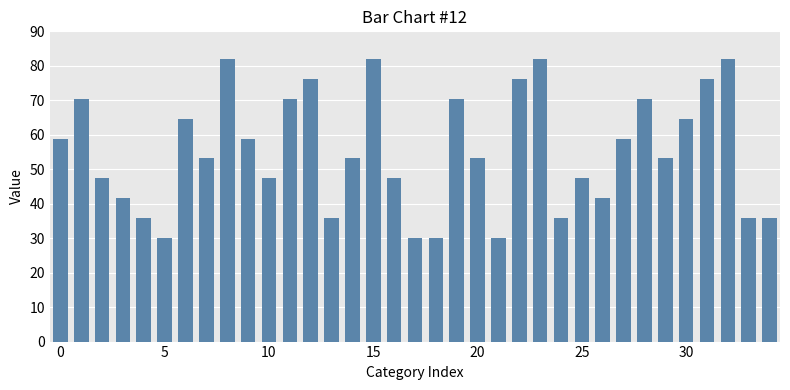

What is the maximum value shown in the chart?

82.0